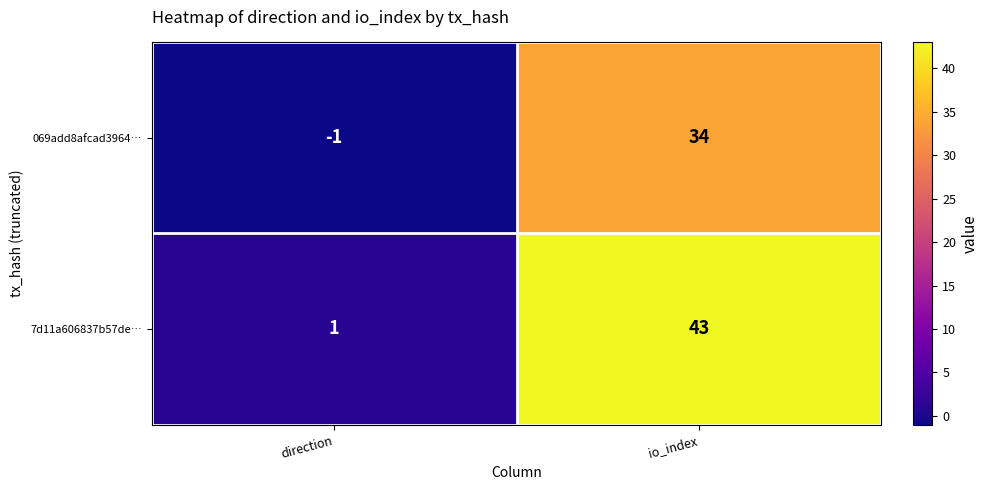

Reading left to right, what are all the values shown in this chart?

069add8afcad3964…: direction=-1	io_index=34
7d11a606837b57de…: direction=1	io_index=43